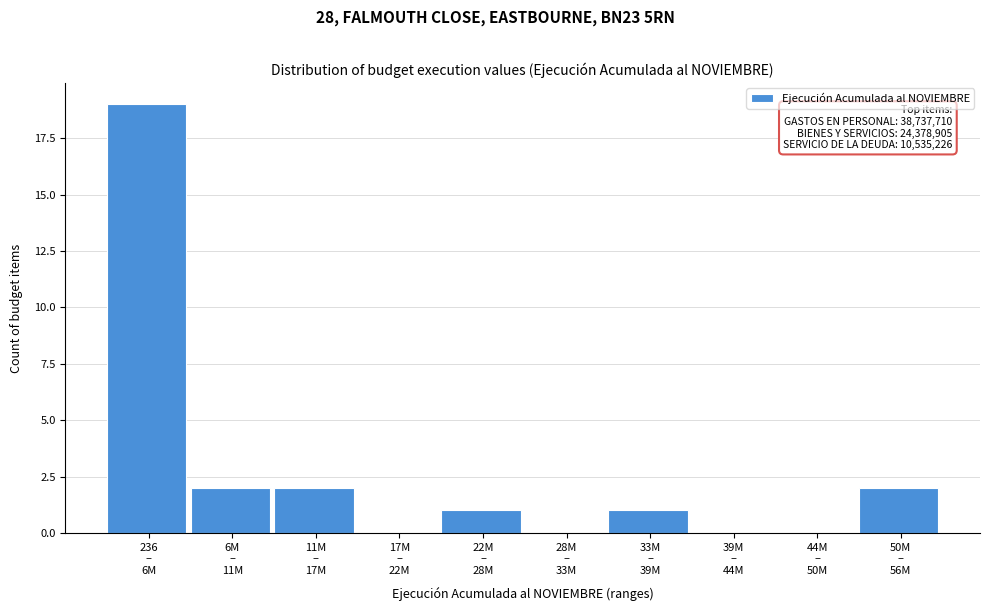

What is the maximum value shown in the chart?

19